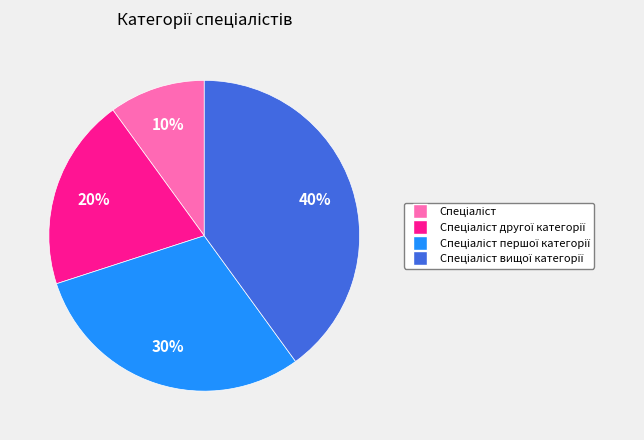

To the nearest percent, what is the difference between the largest and smallest slice percentages?

30%